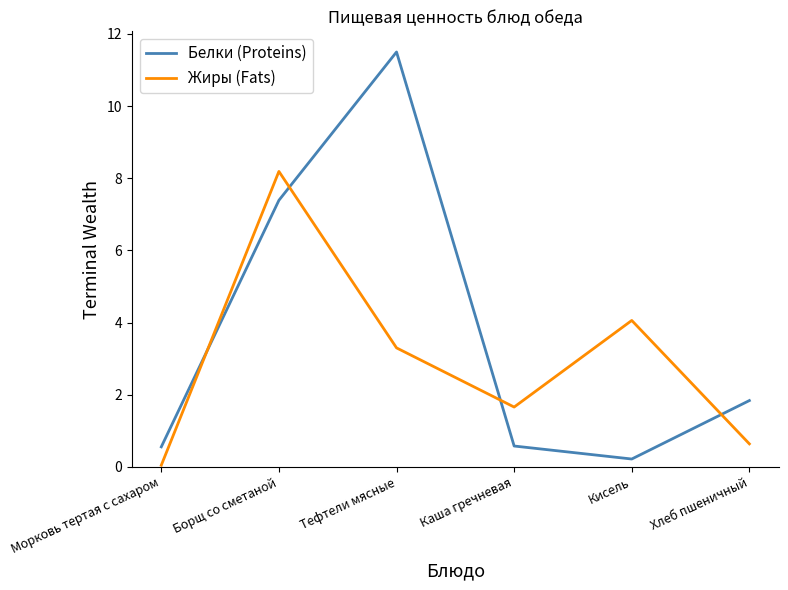

Rank the series by their average value, from lowest to highest.

Жиры (Fats), Белки (Proteins)